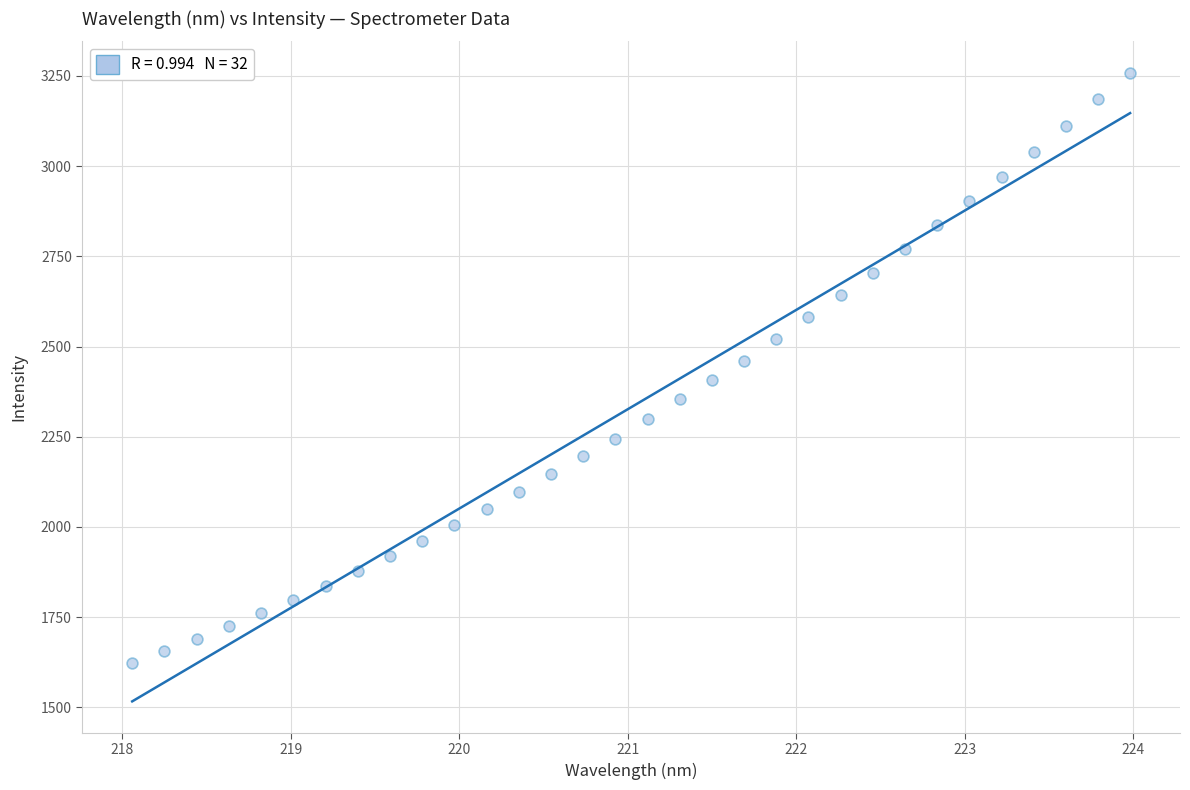

What is the range of X values (max minus min)?

5.9